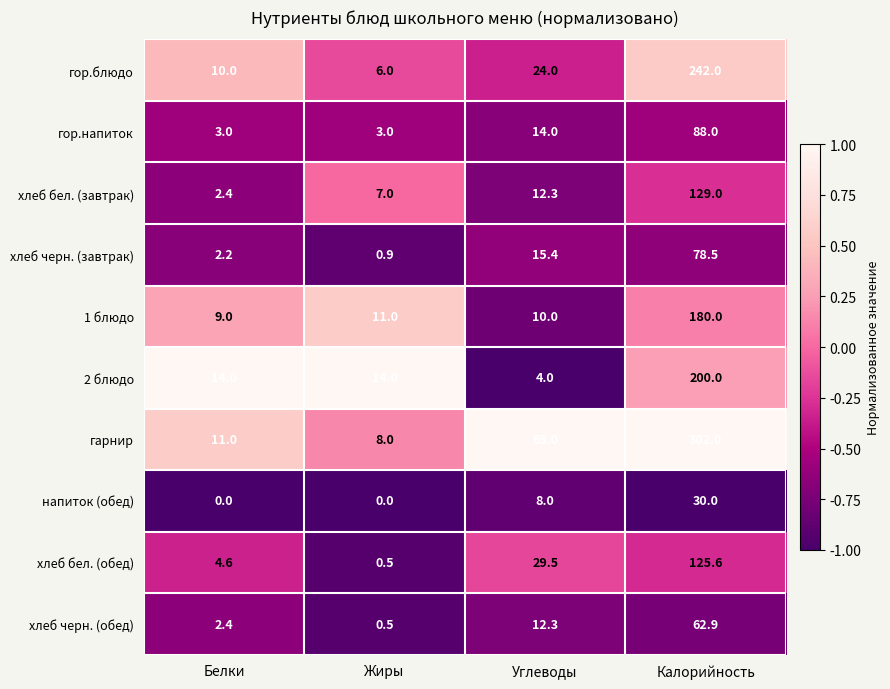

Which category has the lowest value in the хлеб бел. (завтрак) series?

Белки